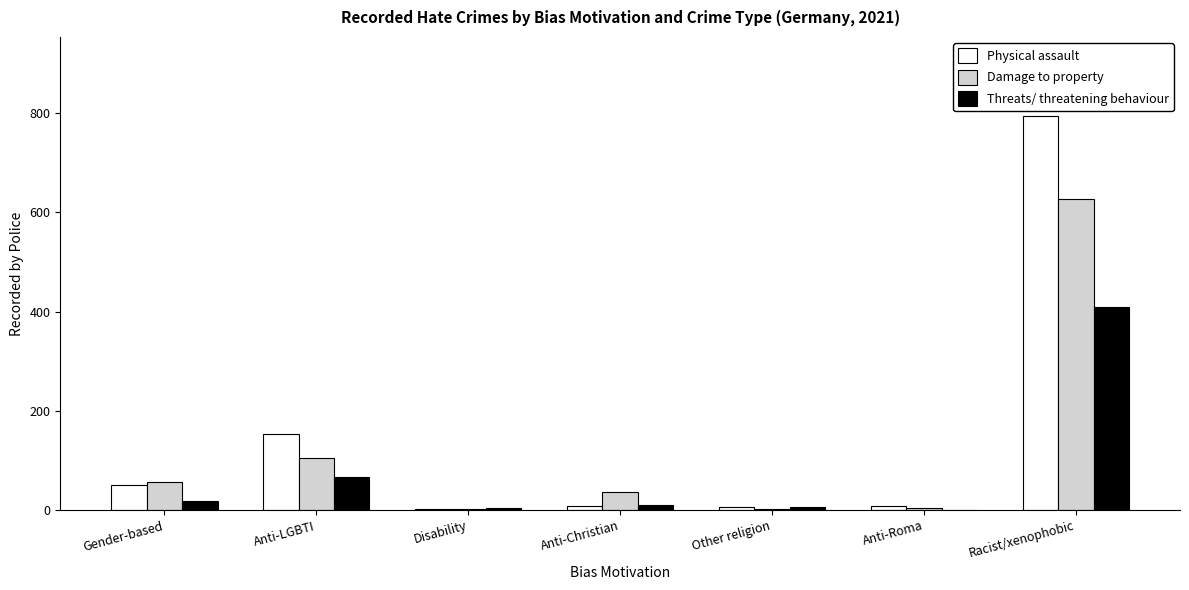

Is the value of Damage to property at Anti-Christian greater than the value of Physical assault at Anti-LGBTI?

No